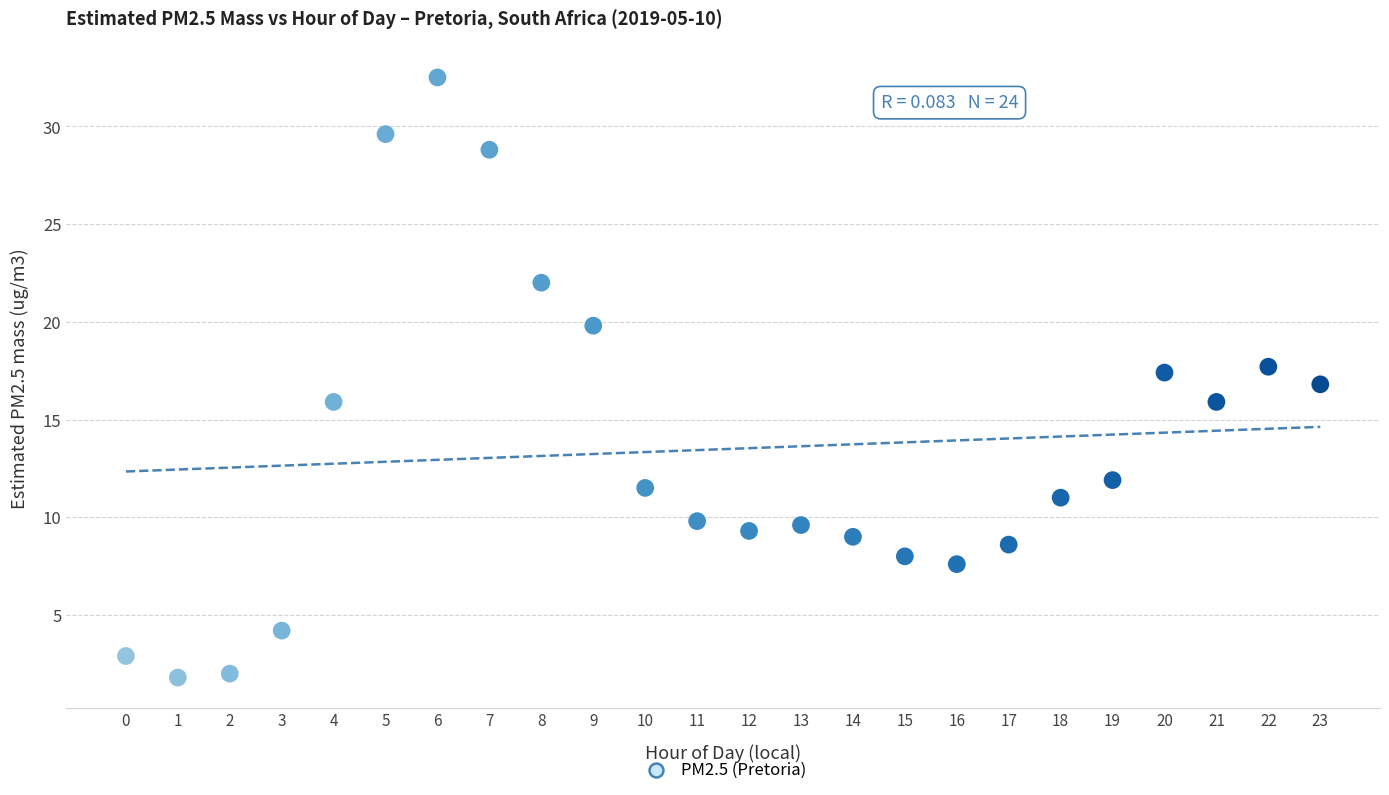

What is the range of Y values (max minus min)?

30.7